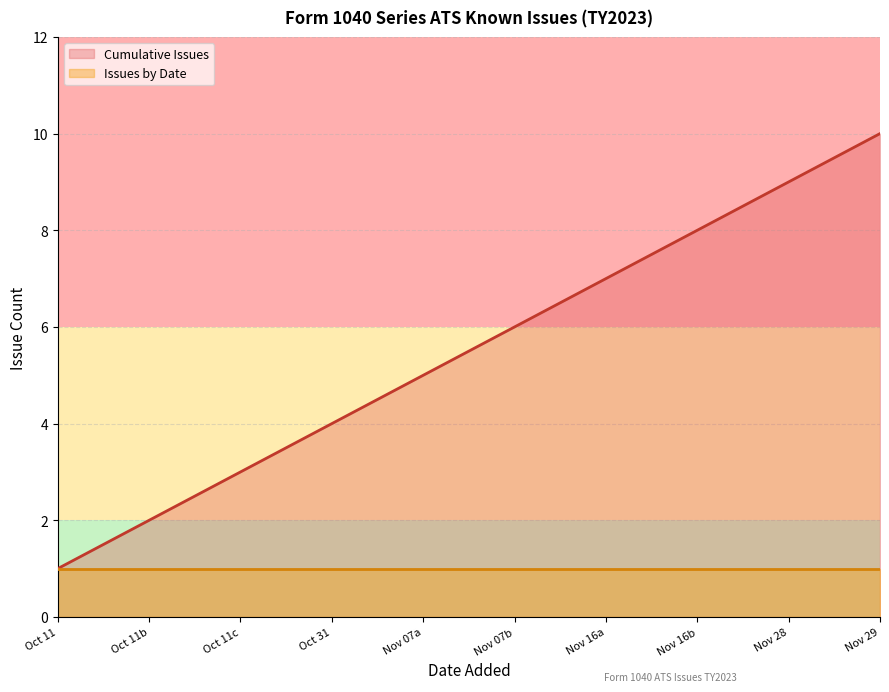

List the series in order of their peak value, lowest first.

Issues by Date, Cumulative Issues